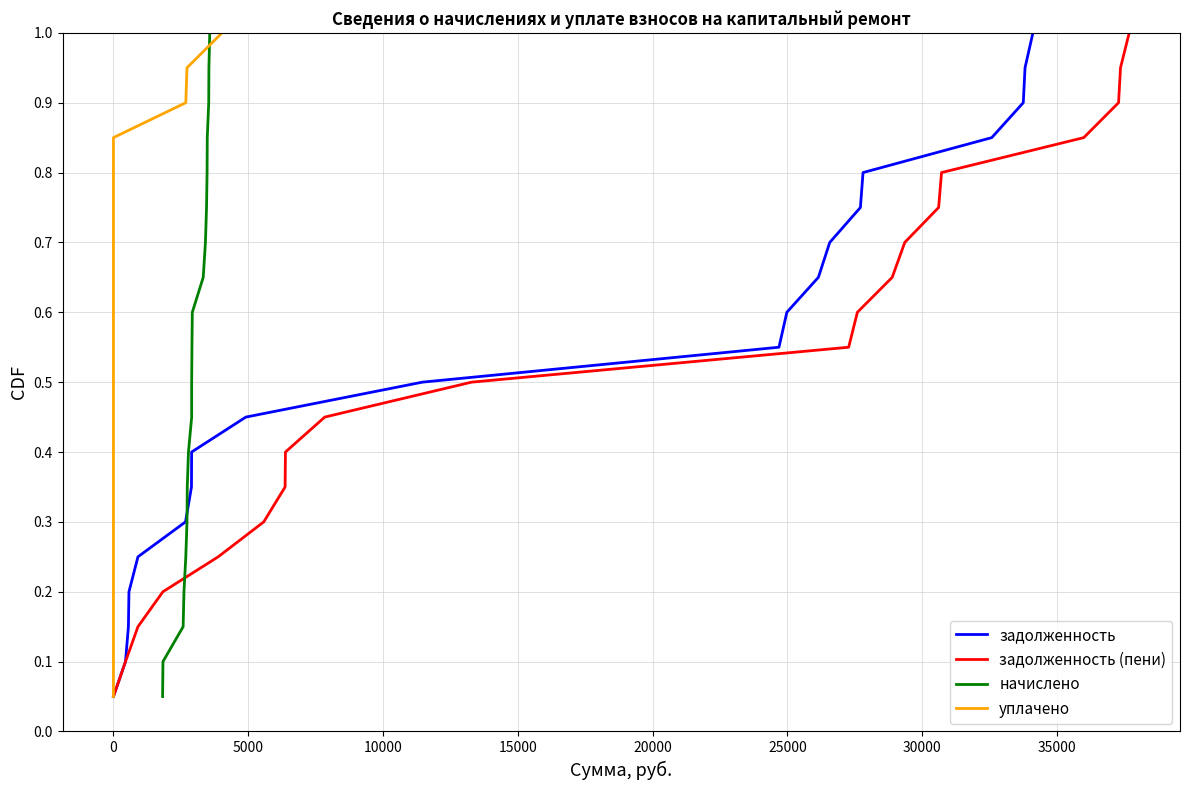

Between 20000 and 25000, which series saw the biggest shift?

задолженность